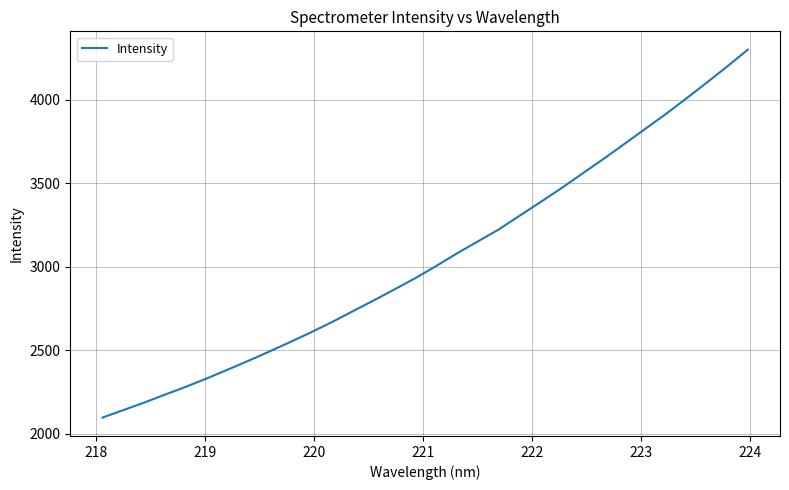

How many lines are shown in the chart?

1